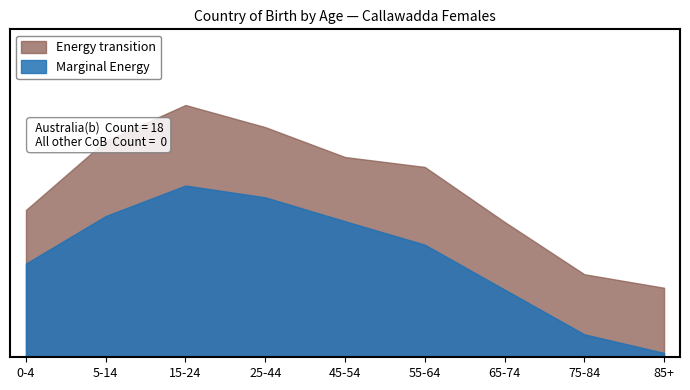

At 55-64, list the series in order from smallest to largest.

Marginal Energy, Energy transition